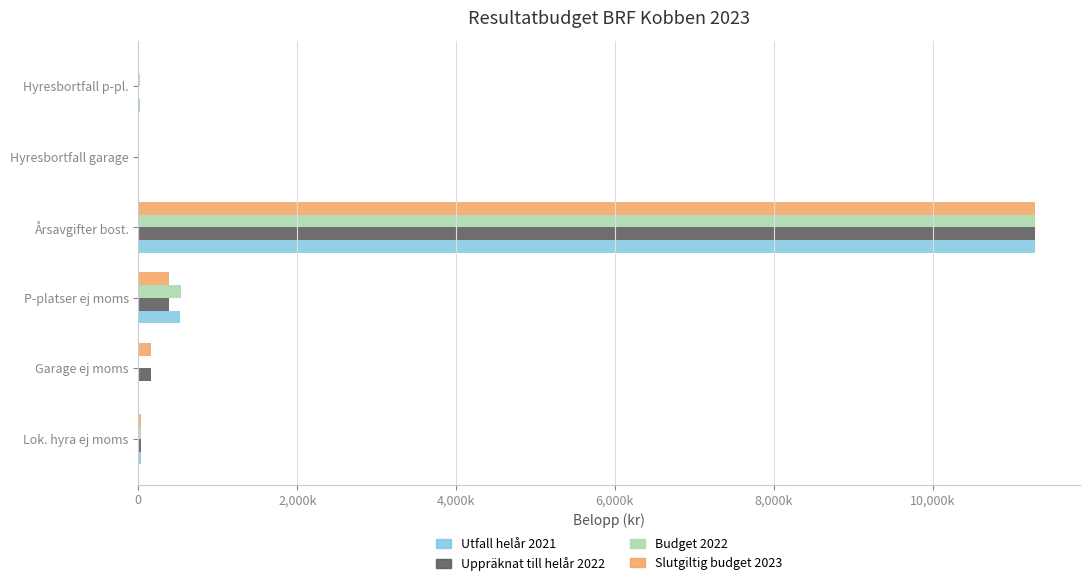

What are all the series names shown in the legend?

Utfall helår 2021, Uppräknat till helår 2022, Budget 2022, Slutgiltig budget 2023